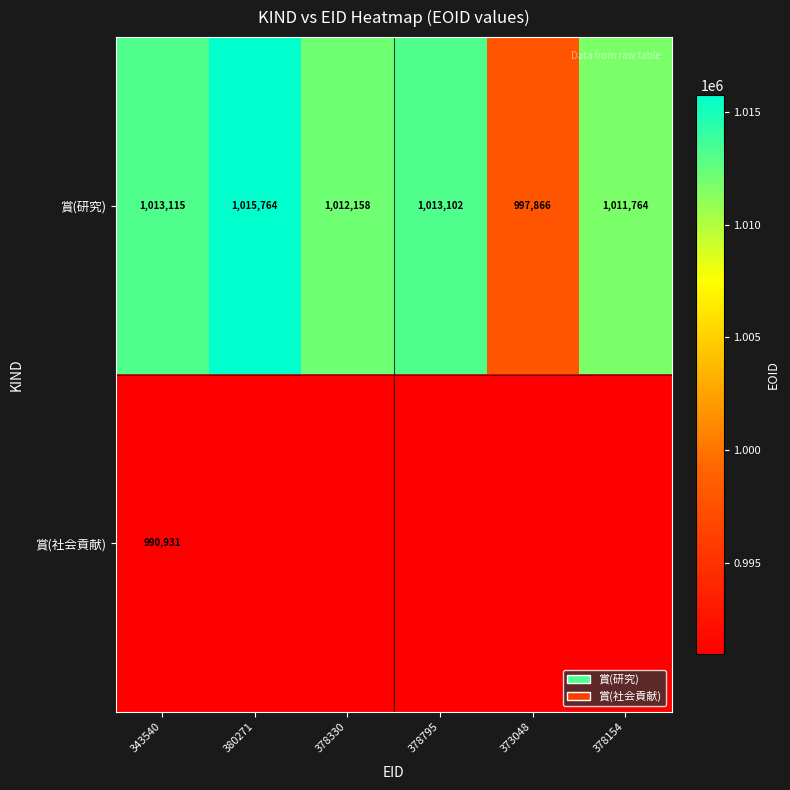

The 賞(研究) series shows 1422879 at 378330. True or false?

False